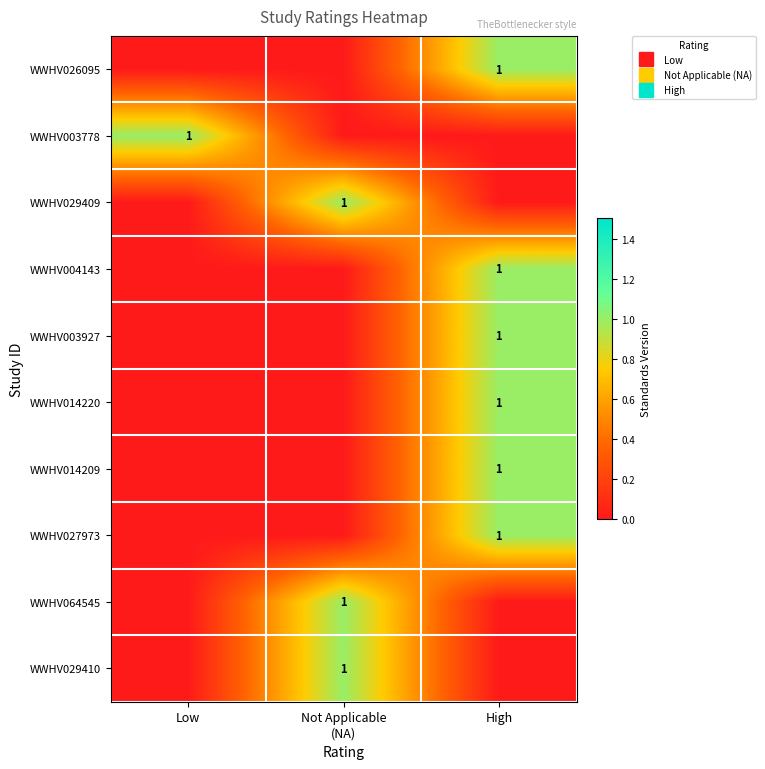

Is it true that WWHV027973 equals 1 at High?

False